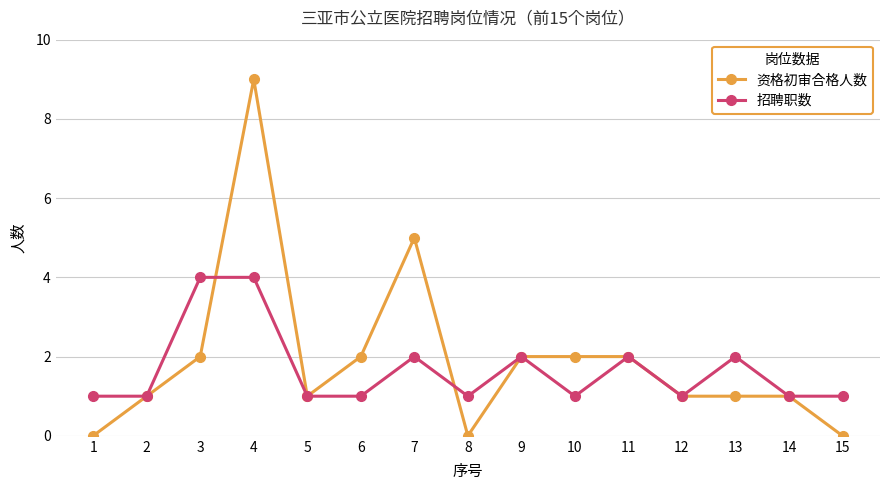

Reading left to right, list all the values displayed in this chart.

资格初审合格人数: 1=0	2=1	3=2	4=9	5=1	6=2	7=5	8=0	9=2	10=2	11=2	12=1	13=1	14=1	15=0
招聘职数: 1=1	2=1	3=4	4=4	5=1	6=1	7=2	8=1	9=2	10=1	11=2	12=1	13=2	14=1	15=1